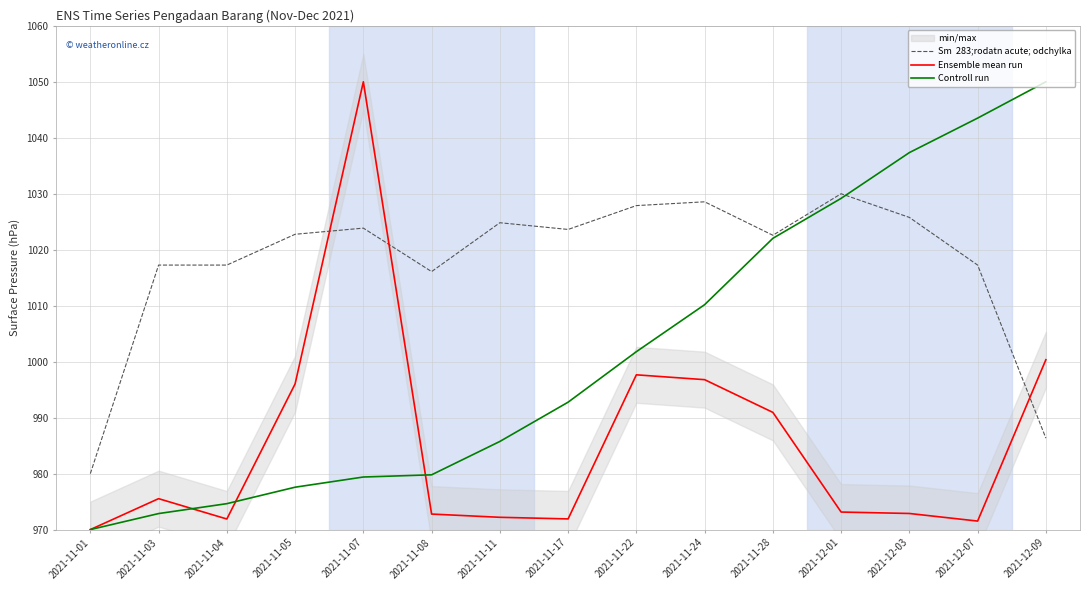

Rank the series by their maximum value, from highest to lowest.

Ensemble mean run, Controll run, Sm  283;rodatn acute; odchylka